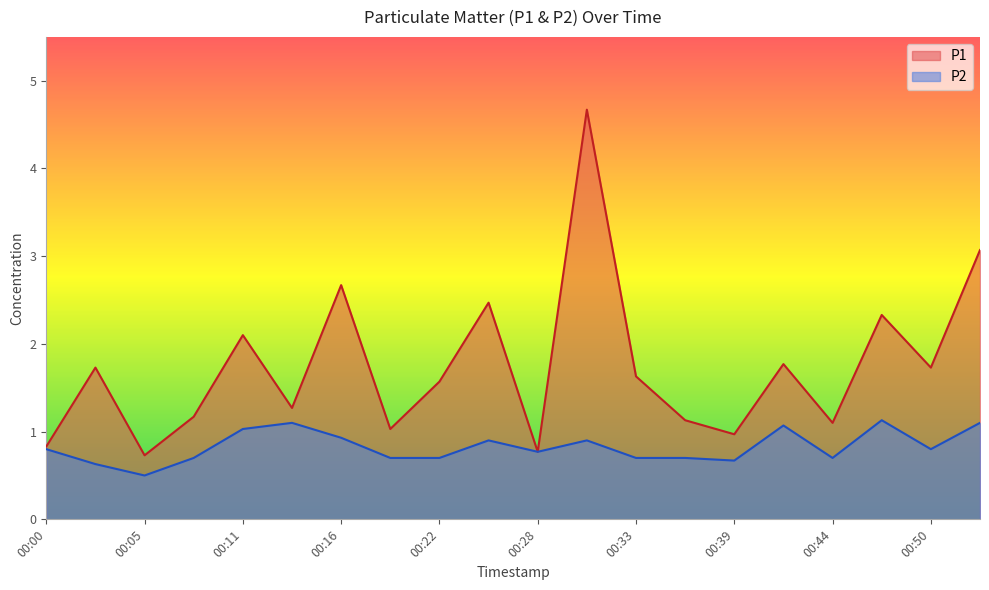

What is the sum of all P2 values?

16.5